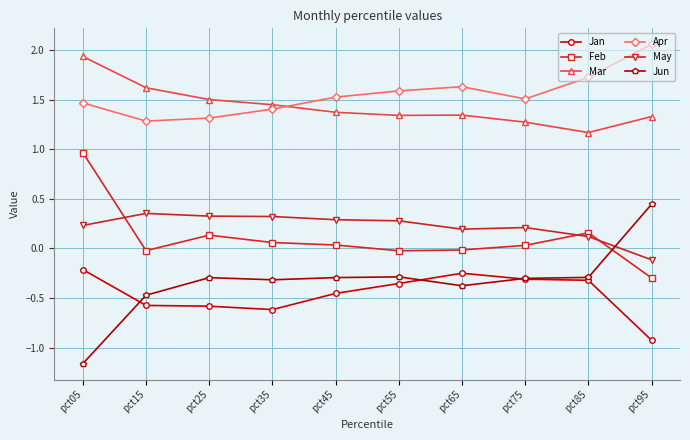

Which series has the largest range (max minus min)?

Jun